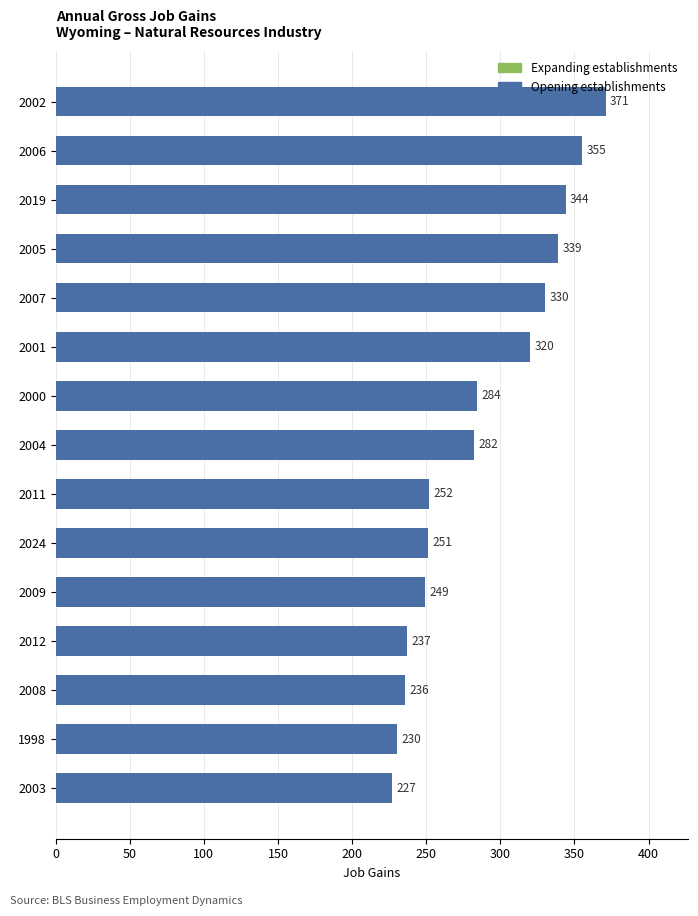

Rank the categories by value from lowest to highest.

2003, 1998, 2008, 2012, 2009, 2024, 2011, 2004, 2000, 2001, 2007, 2005, 2019, 2006, 2002